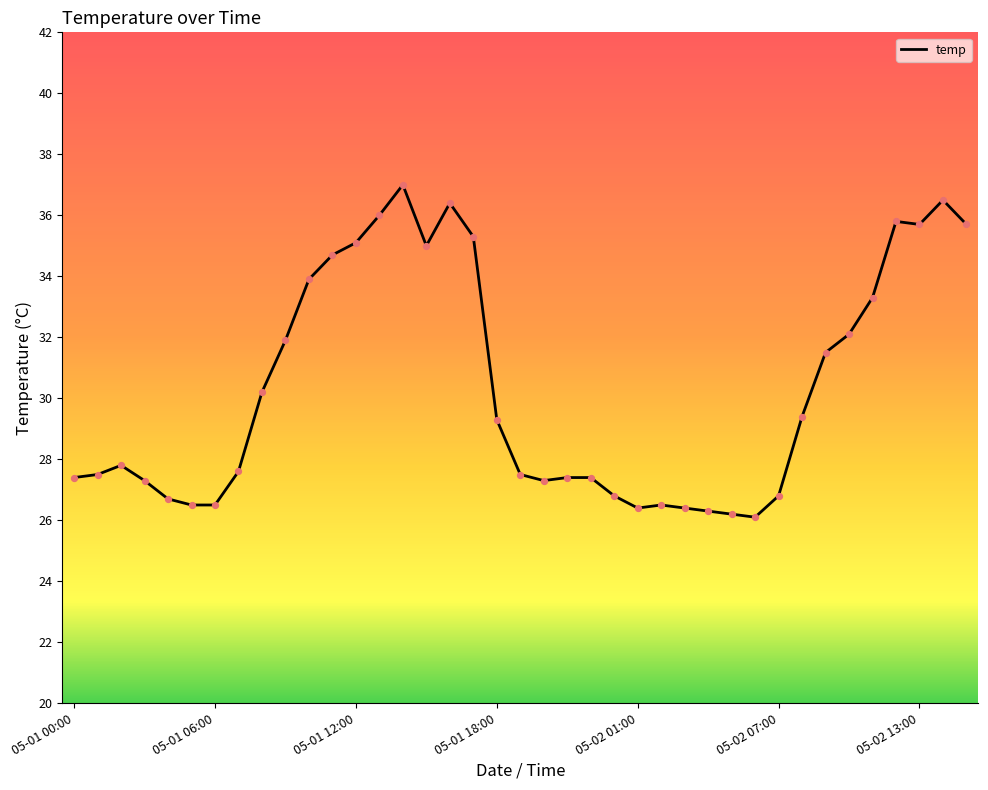

What is the difference between the maximum and minimum values?

10.9